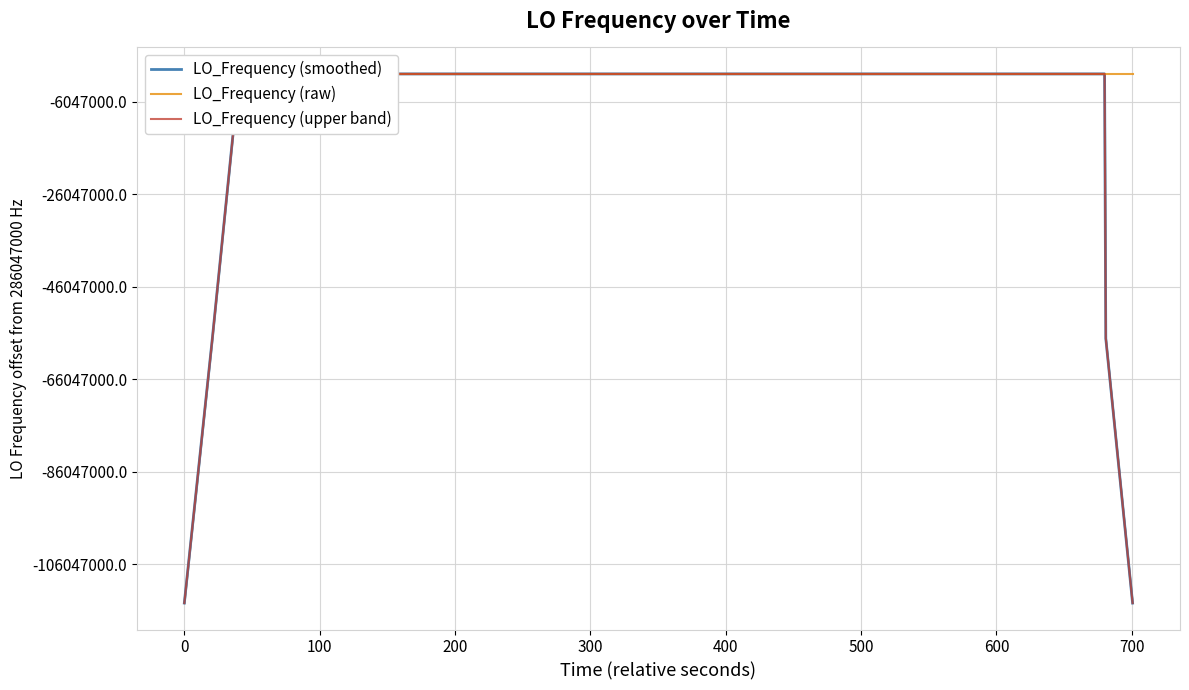

Where is the first local maximum for LO_Frequency (smoothed)?

500